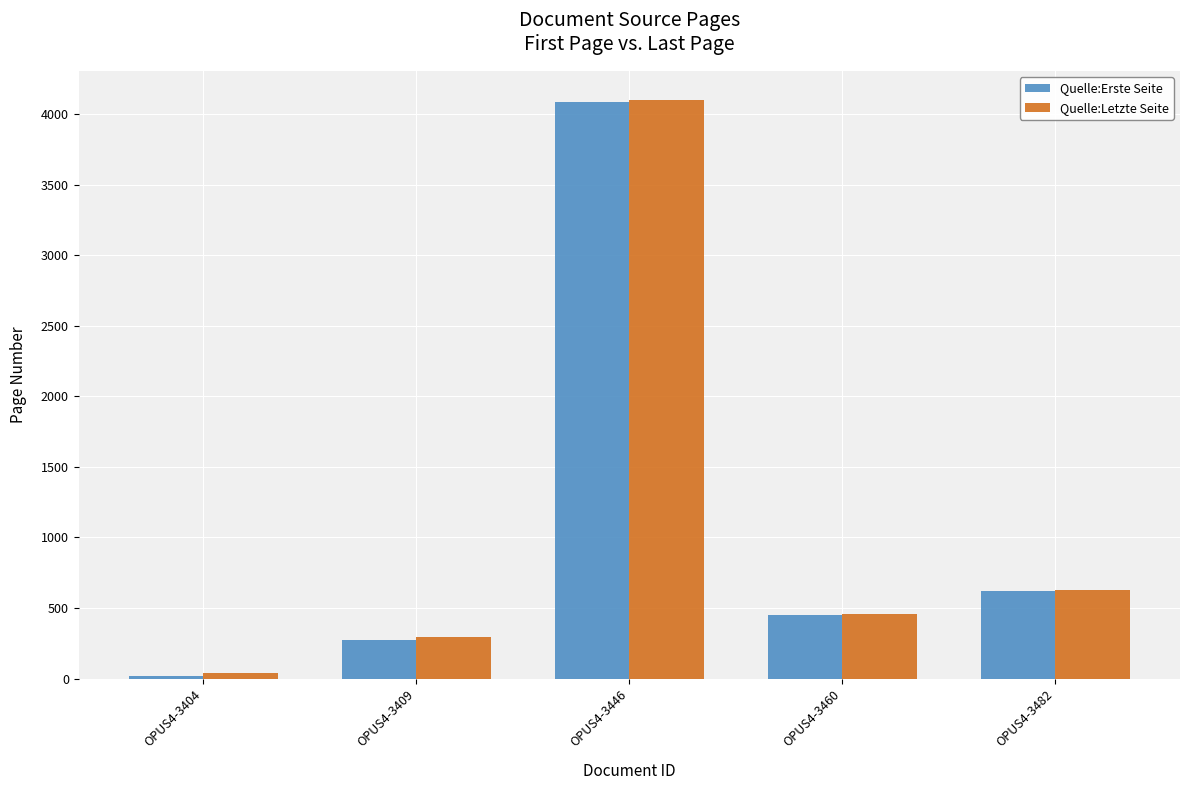

Reading left to right, transcribe all the data shown in this chart.

Quelle:Erste Seite: 17	275	4087	450	623
Quelle:Letzte Seite: 36	297	4100	461	630